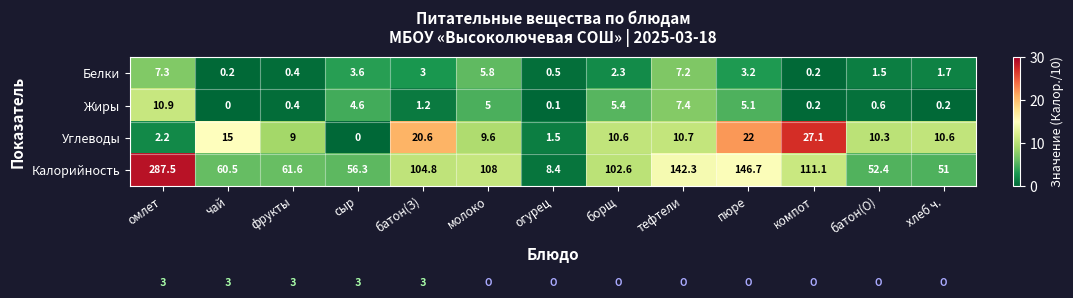

Which label corresponds to the largest value in the chart?

омлет